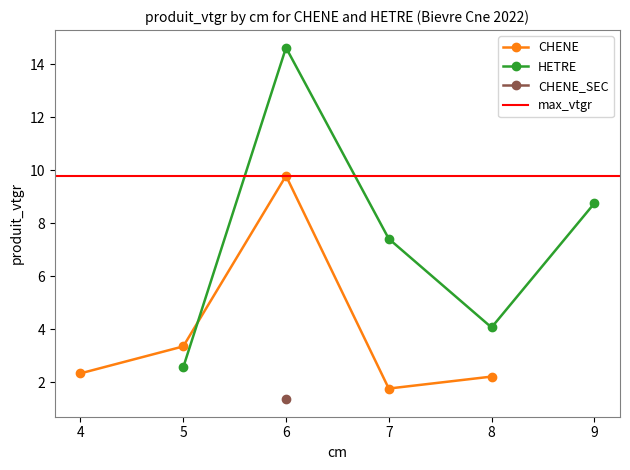

At which category does CHENE reach its first local valley?

7